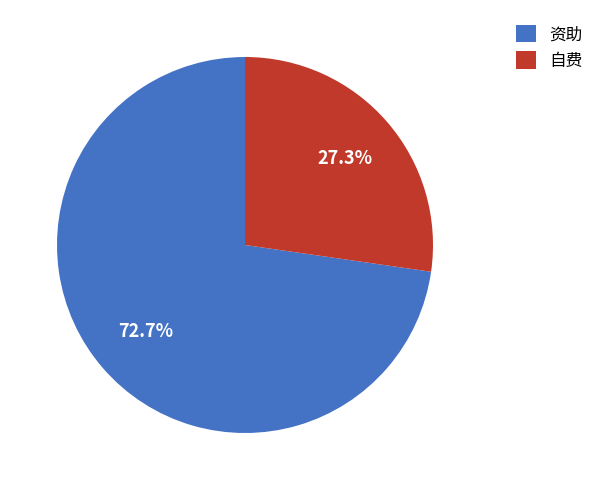

To the nearest percent, what is the difference between the largest and smallest slice percentages?

45%